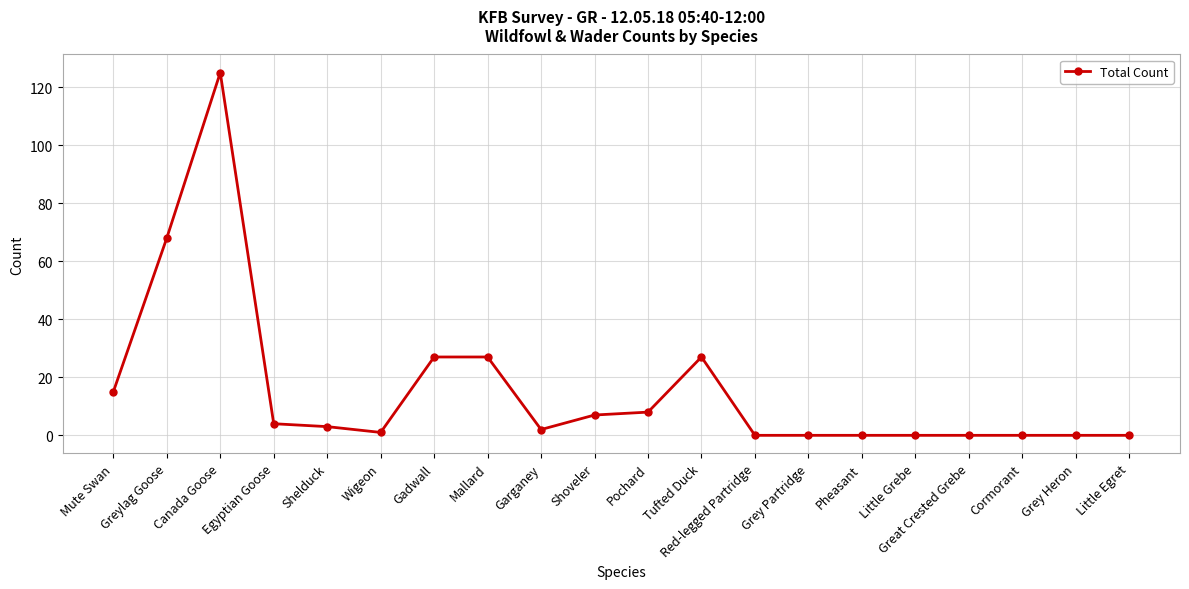

How many lines are shown in the chart?

1